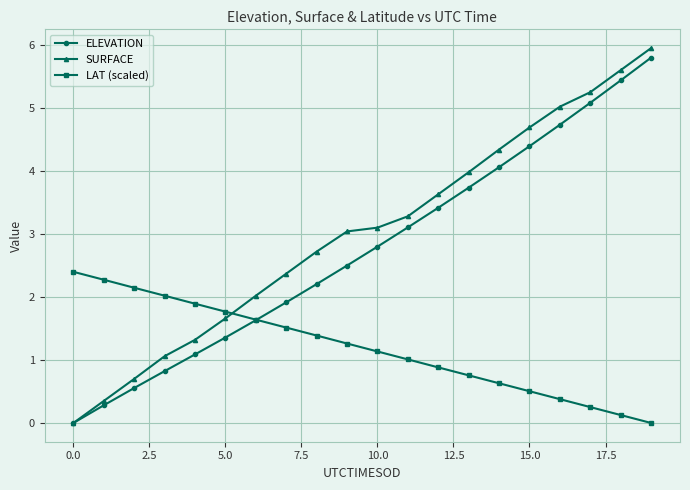

True or false: ELEVATION has more than 1 interior local peaks.

False